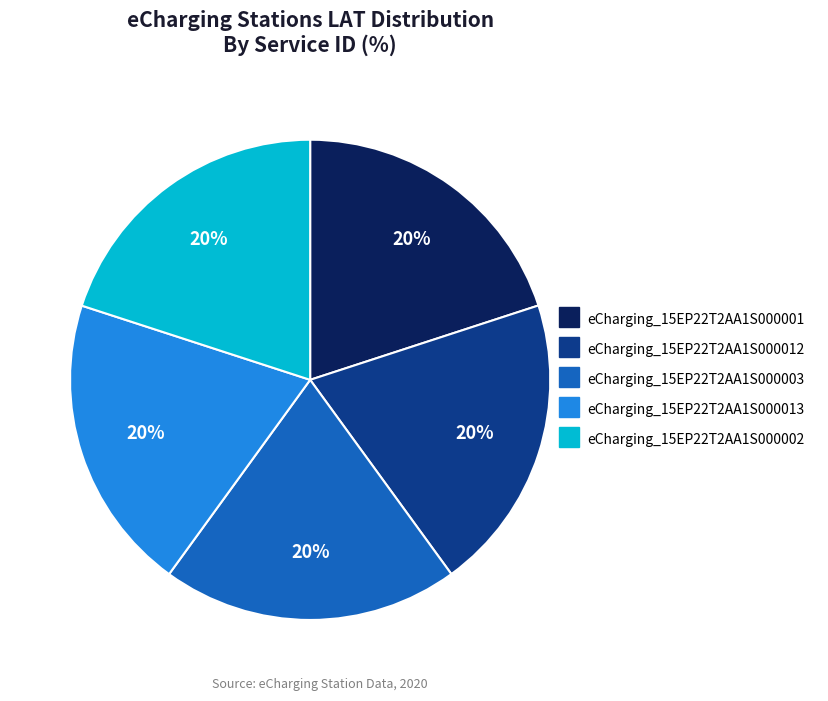

Is there a majority slice in this chart?

No